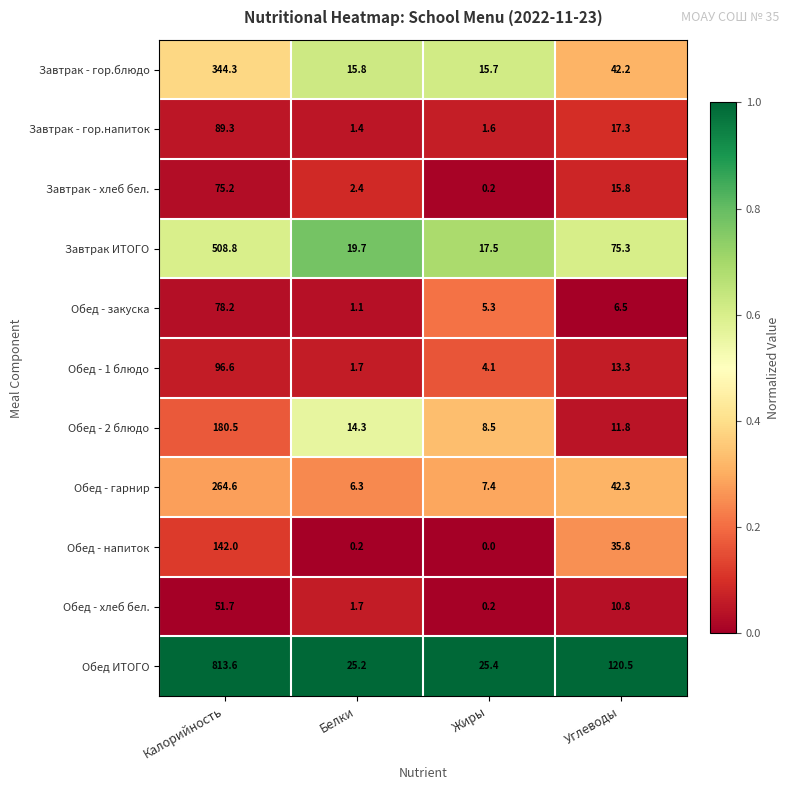

What is the difference between the maximum and minimum values in the Завтрак - гор.напиток series?

87.9